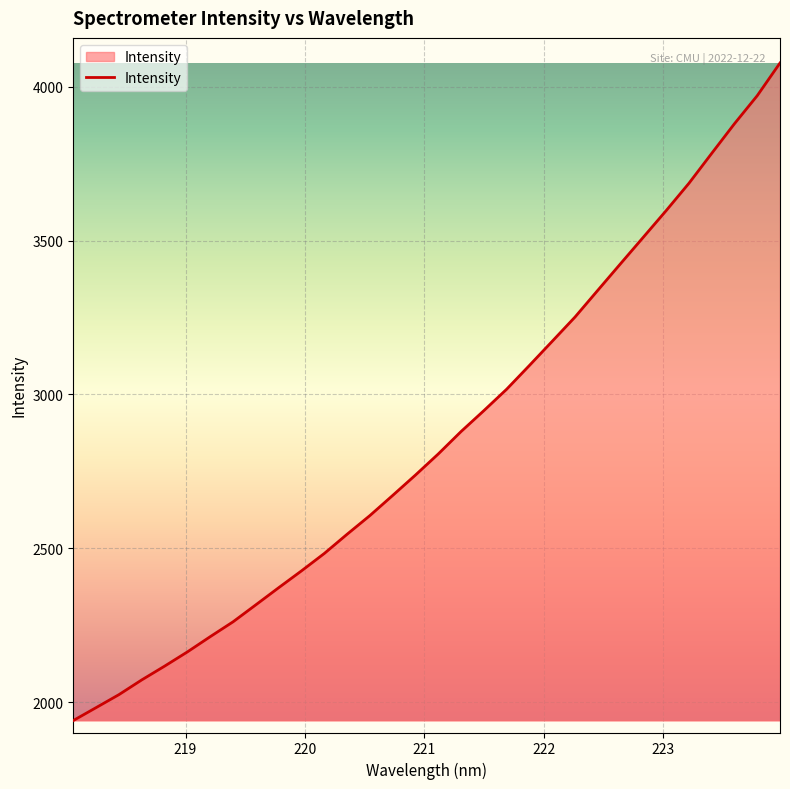

What is the difference between the maximum and minimum values?

2136.3